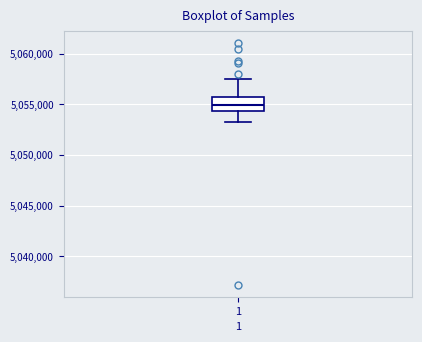

Where is the lower edge of the box at x = 1 on the y-axis? The values are not printed on the chart, so give them approximately, as read against the axis.

5054500